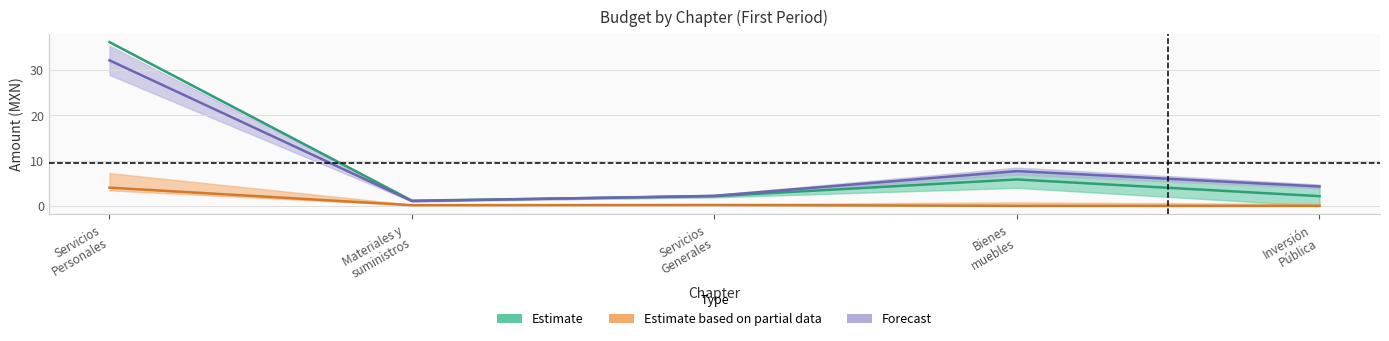

How many distinct data groups are displayed?

3